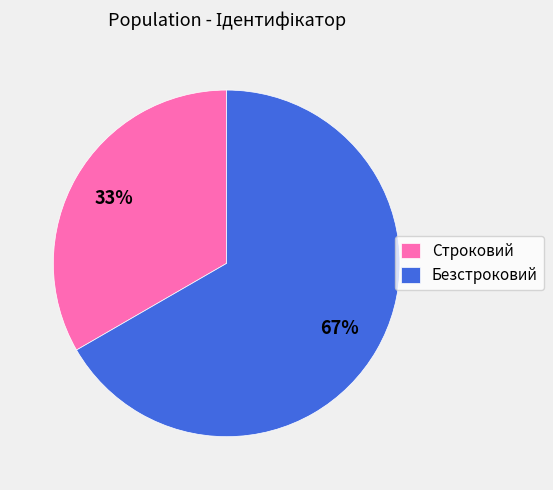

Approximately how many times larger is the value at Строковий compared to Безстроковий?

0.5